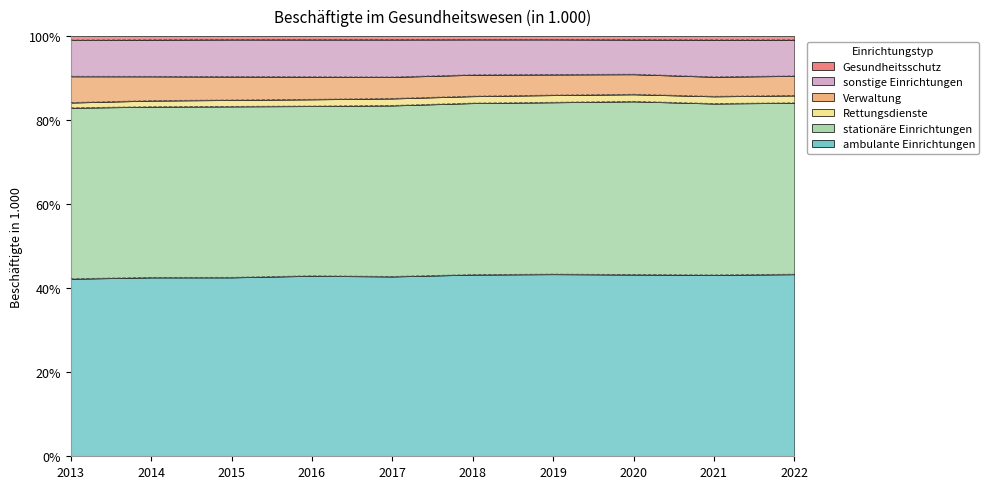

True or false: Gesundheitsschutz has more than 1 interior local peaks.

False